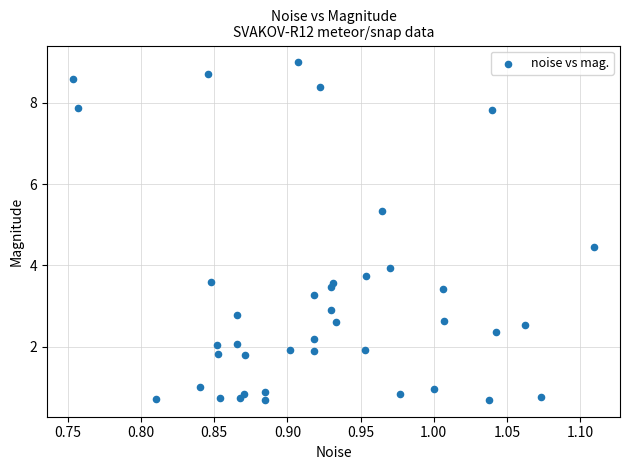

What is the range of Y values (max minus min)?

8.3